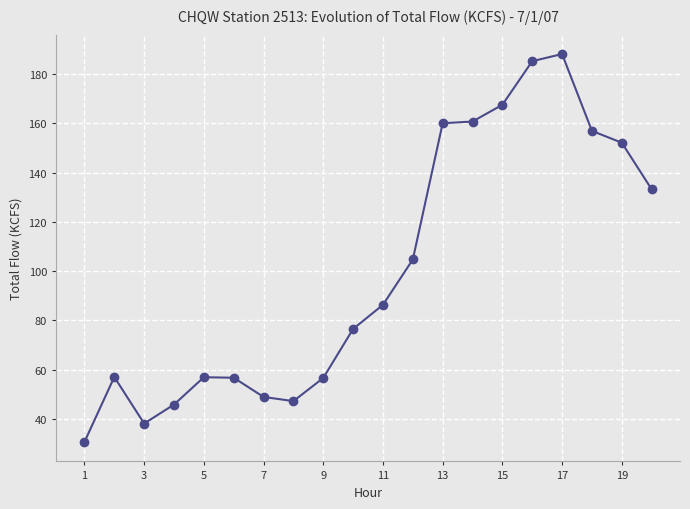

True or false: there are more than 1 points higher than both neighbors.

True